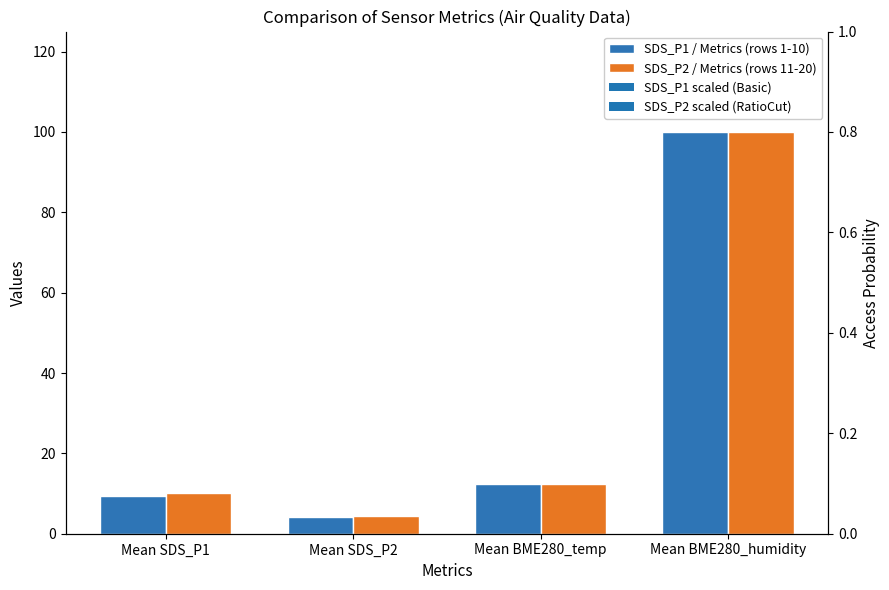

At Mean BME280_humidity, list the series in order from largest to smallest.

SDS_P1 / Metrics (rows 1-10), SDS_P2 / Metrics (rows 11-20)